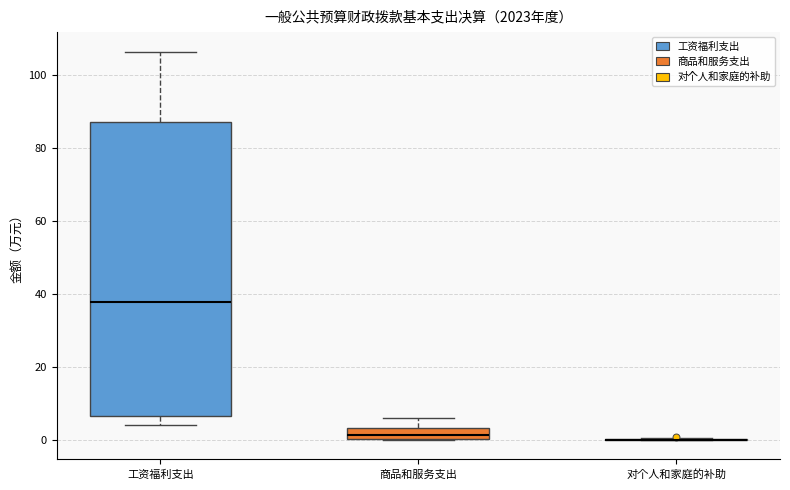

Which box is the tallest, from its lower edge to its upper edge?

工资福利支出